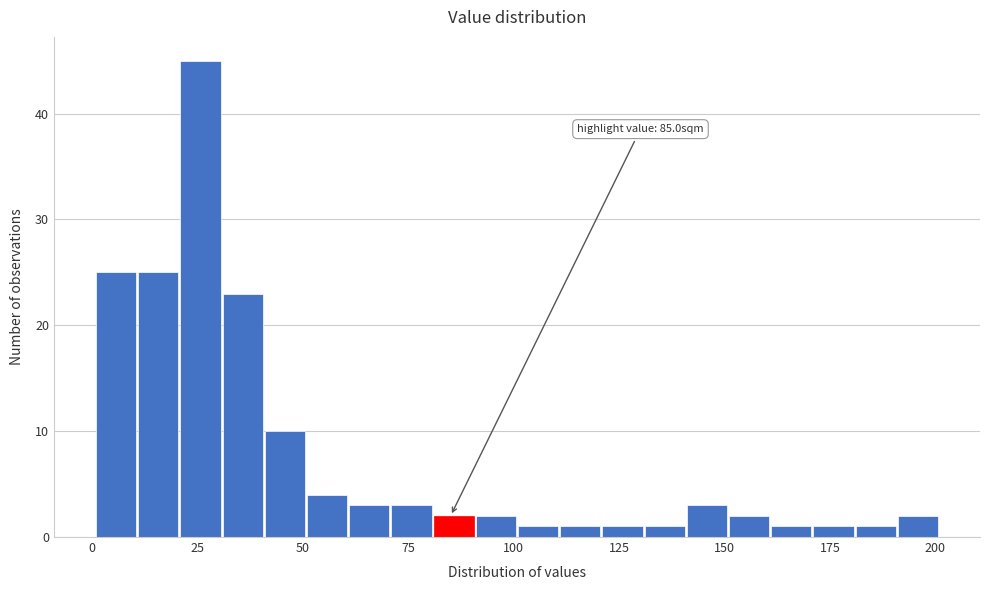

Around what value on the x-axis is the tallest bar? Give the approximate position of its centre, as read against the axis.

25